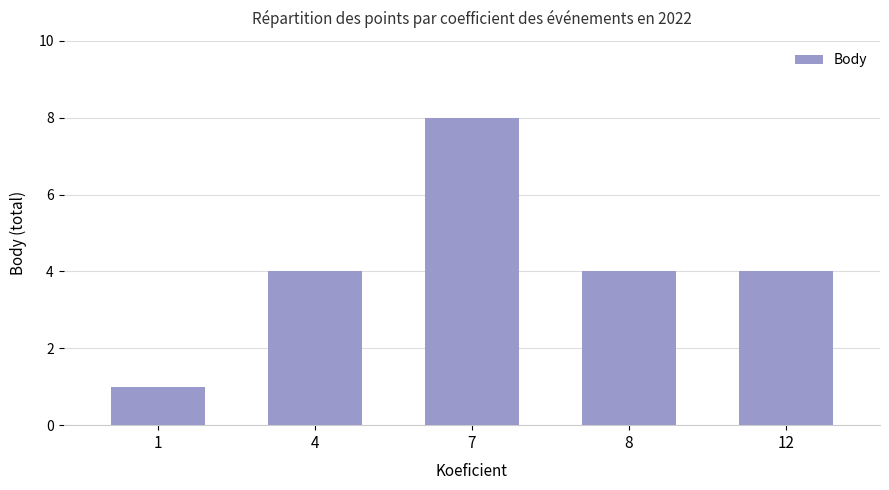

Is it true that the value at 4 is 4?

True